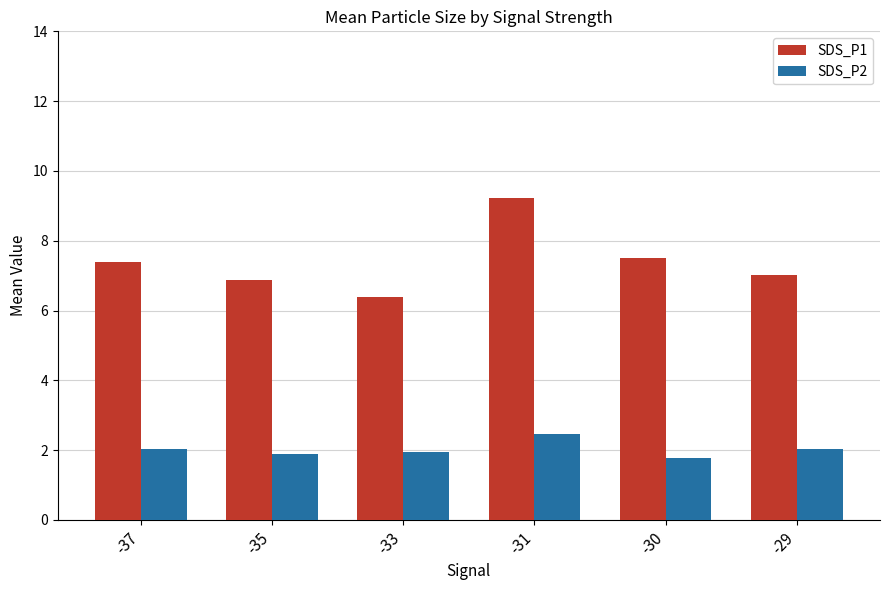

What is the value of the SDS_P1 bar at the 1st from the left?

7.4